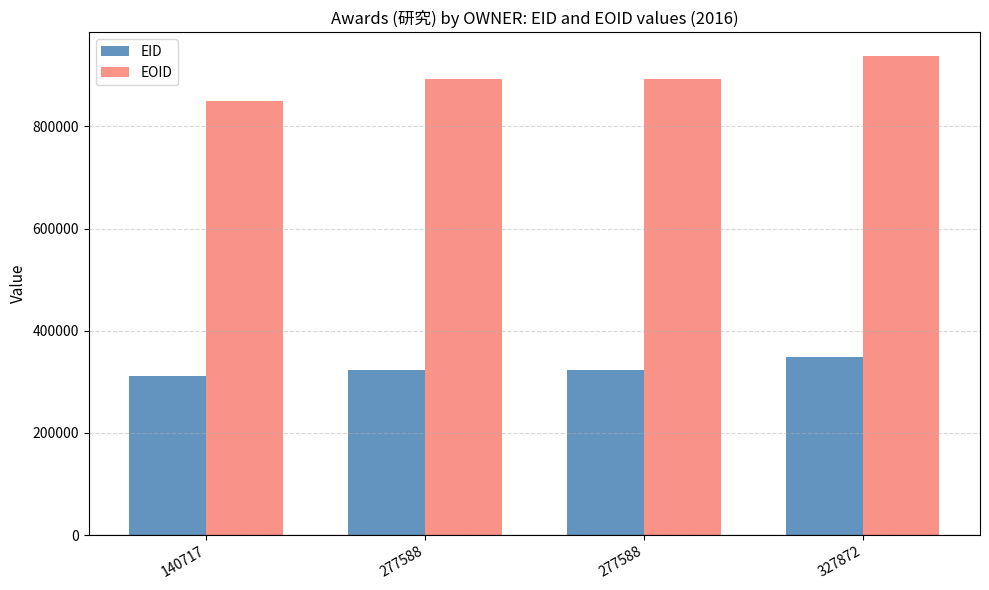

The value of EOID at 277588 is 553610. True or false?

False